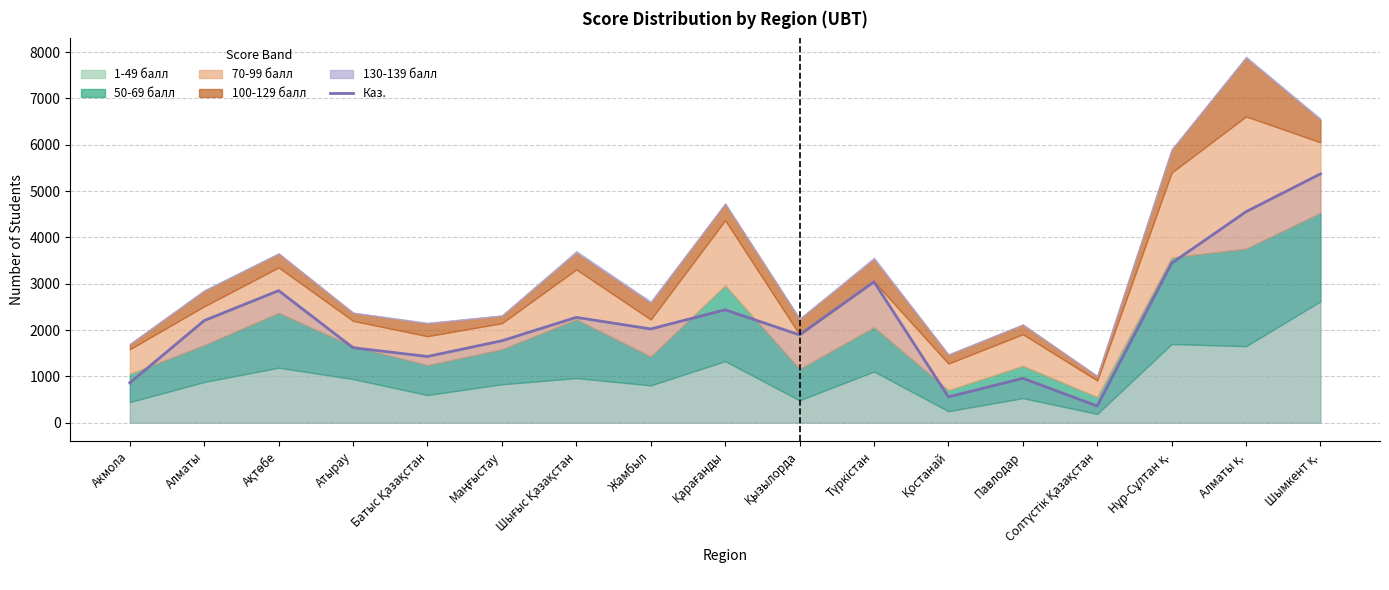

What is the difference between the values at Солтүстік Қазақстан and Акмола?

500